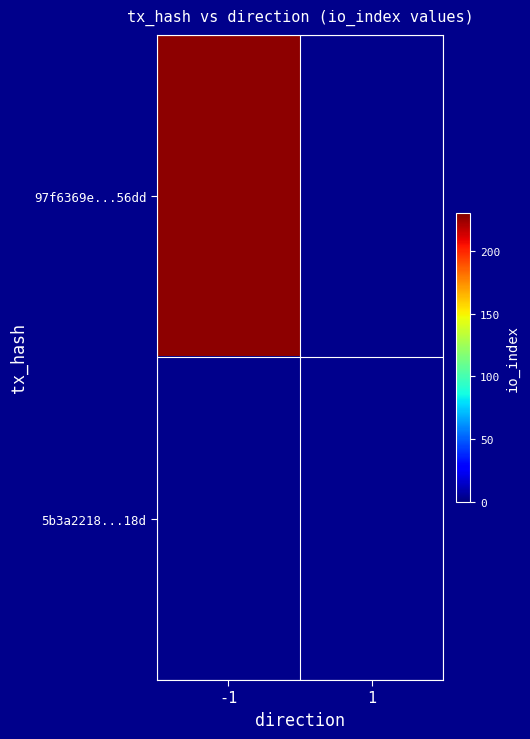

What value does the 97f6369e...56dd series have at -1?

227.0